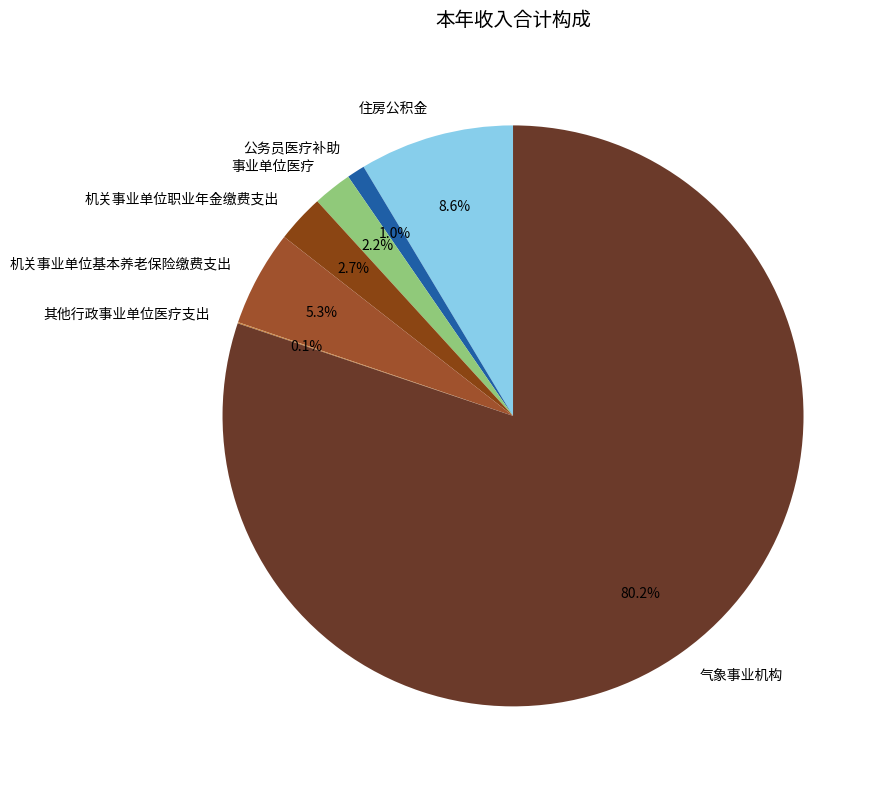

What is the ratio of the value at 事业单位医疗 to the value at 机关事业单位职业年金缴费支出?

0.8